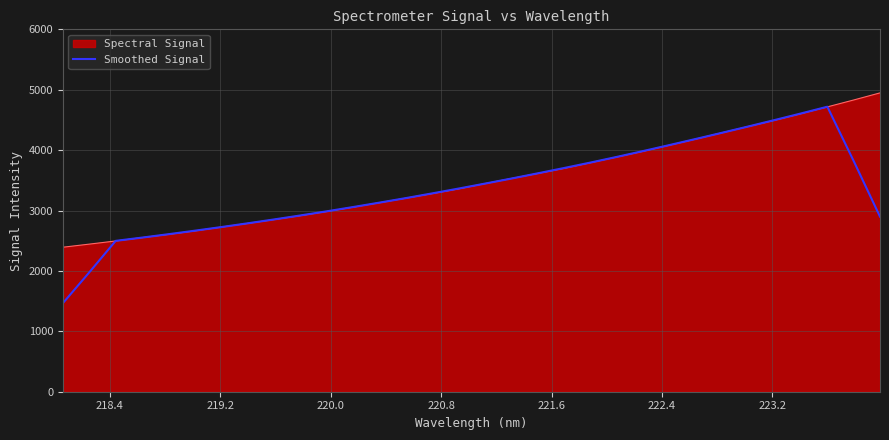

Which series has the widest spread of values?

Smoothed Signal